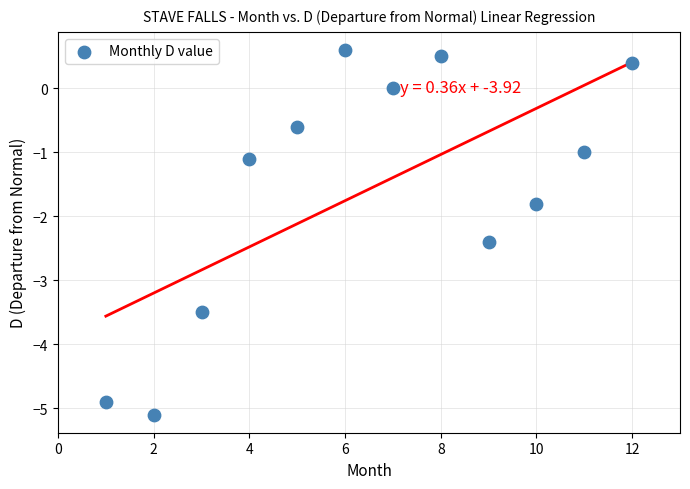

What Y value in the scatter plot is closest to -2?

-1.8